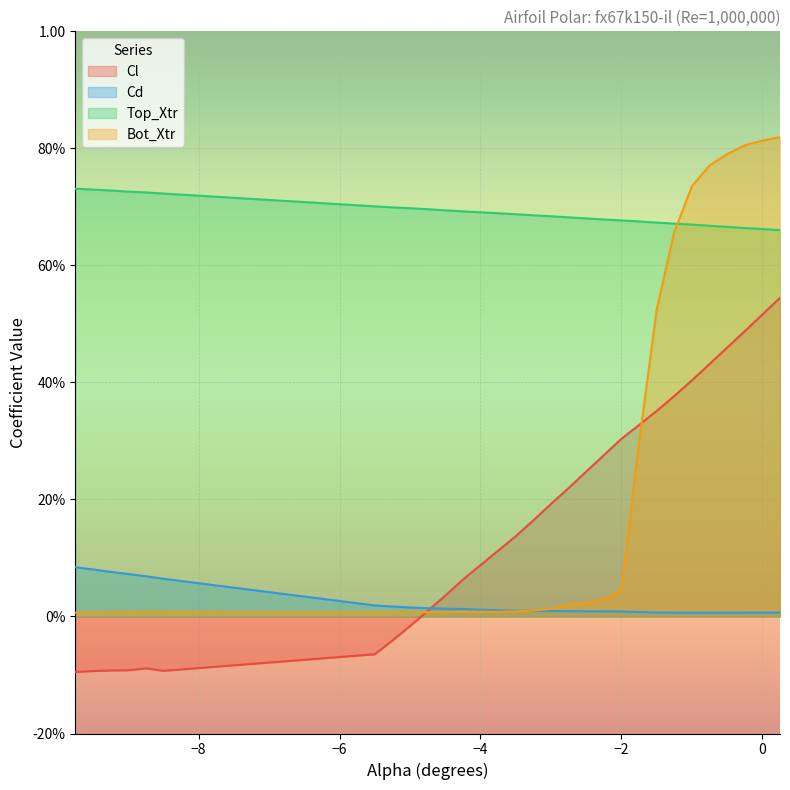

True or false: Cd has more than 1 interior local peaks.

False